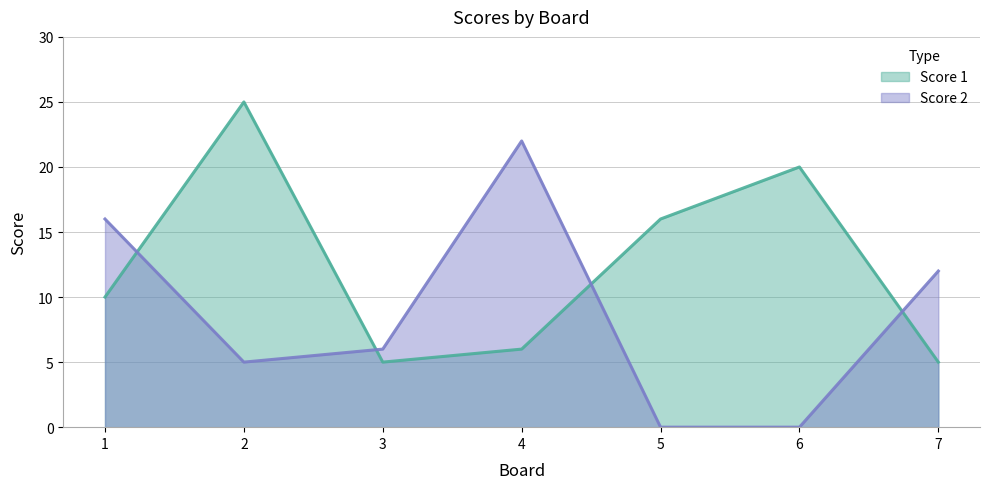

Does the chart have visible grid lines?

Yes